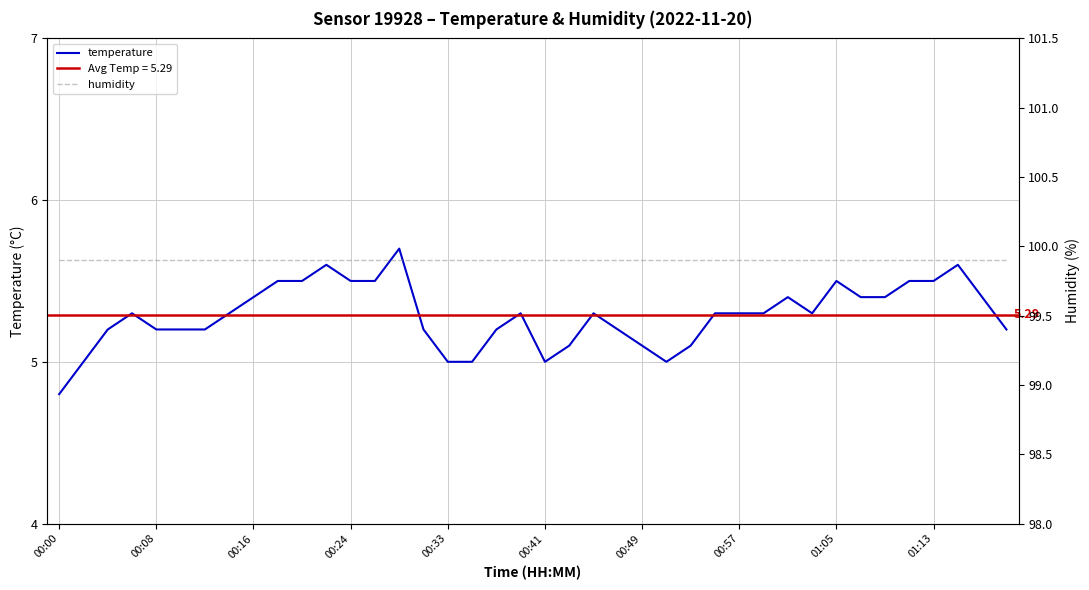

Reading right to left, list all the values displayed in this chart.

temperature: 5.2	5.4	5.6	5.5	5.5	5.4	5.4	5.5	5.3	5.4	5.3	5.3	5.3	5.1	5.0	5.1	5.2	5.3	5.1	5.0	5.3	5.2	5.0	5.0	5.2	5.7	5.5	5.5	5.6	5.5	5.5	5.4	5.3	5.2	5.2	5.2	5.3	5.2	5.0	4.8
humidity: 99.9	99.9	99.9	99.9	99.9	99.9	99.9	99.9	99.9	99.9	99.9	99.9	99.9	99.9	99.9	99.9	99.9	99.9	99.9	99.9	99.9	99.9	99.9	99.9	99.9	99.9	99.9	99.9	99.9	99.9	99.9	99.9	99.9	99.9	99.9	99.9	99.9	99.9	99.9	99.9